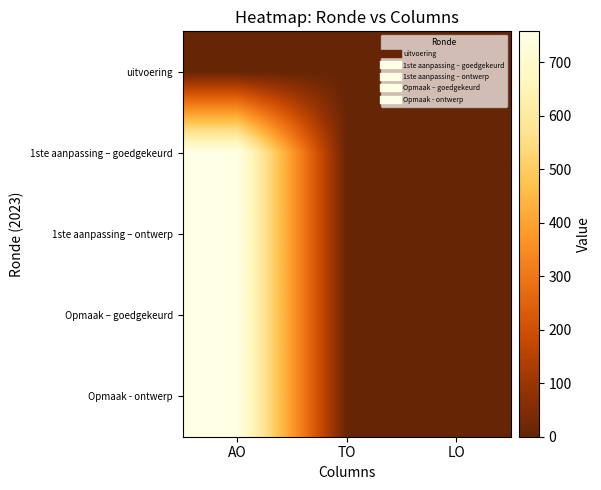

At which category does the chart reach its peak across all series?

AO